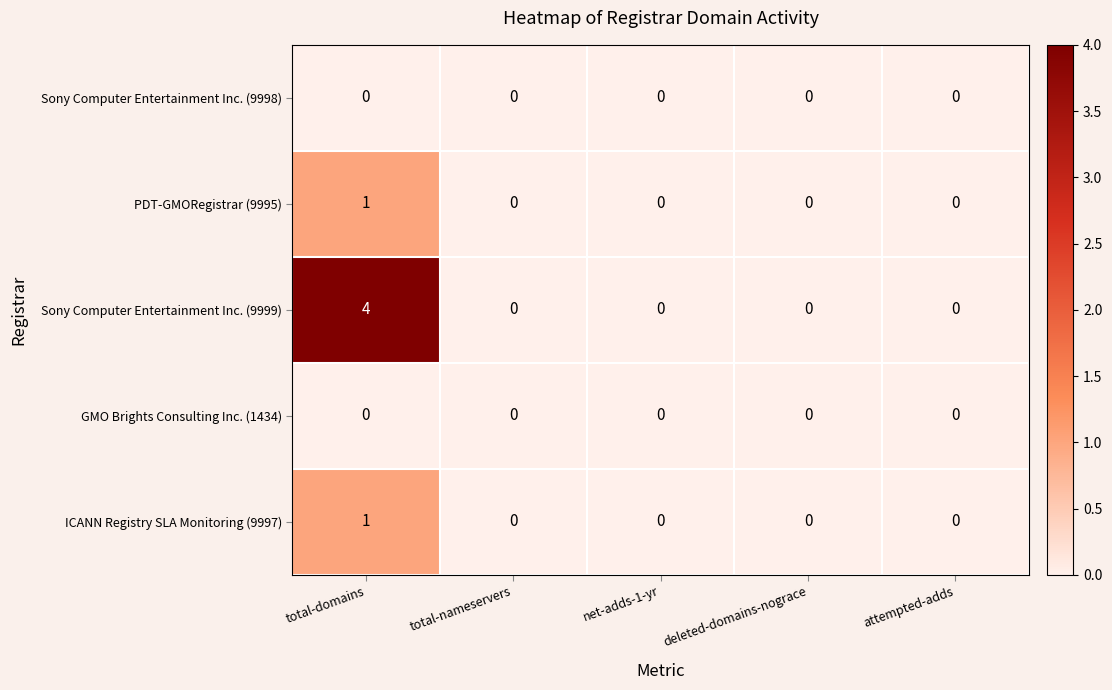

What is the maximum value shown in the chart?

4